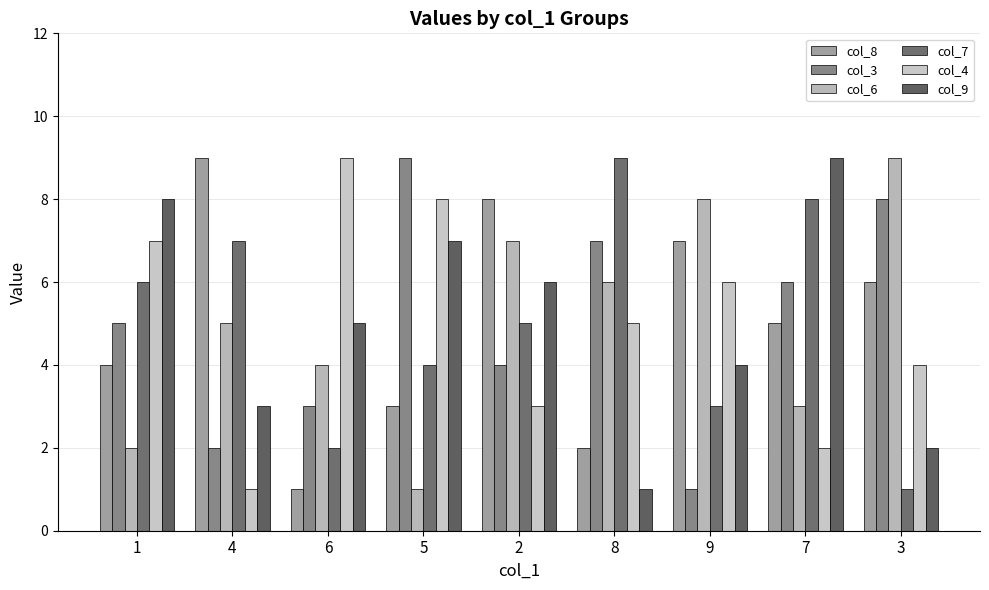

How many series are shown in this chart?

6